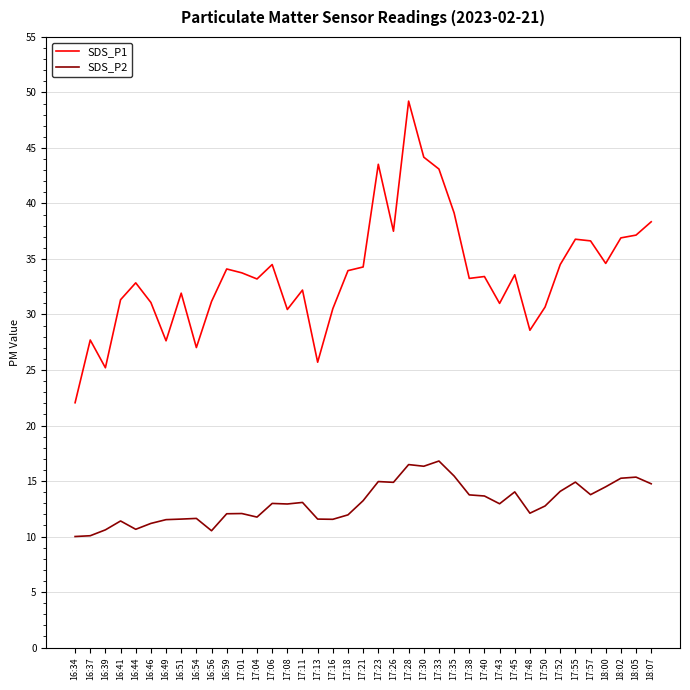

What is the maximum value for SDS_P2?

16.8